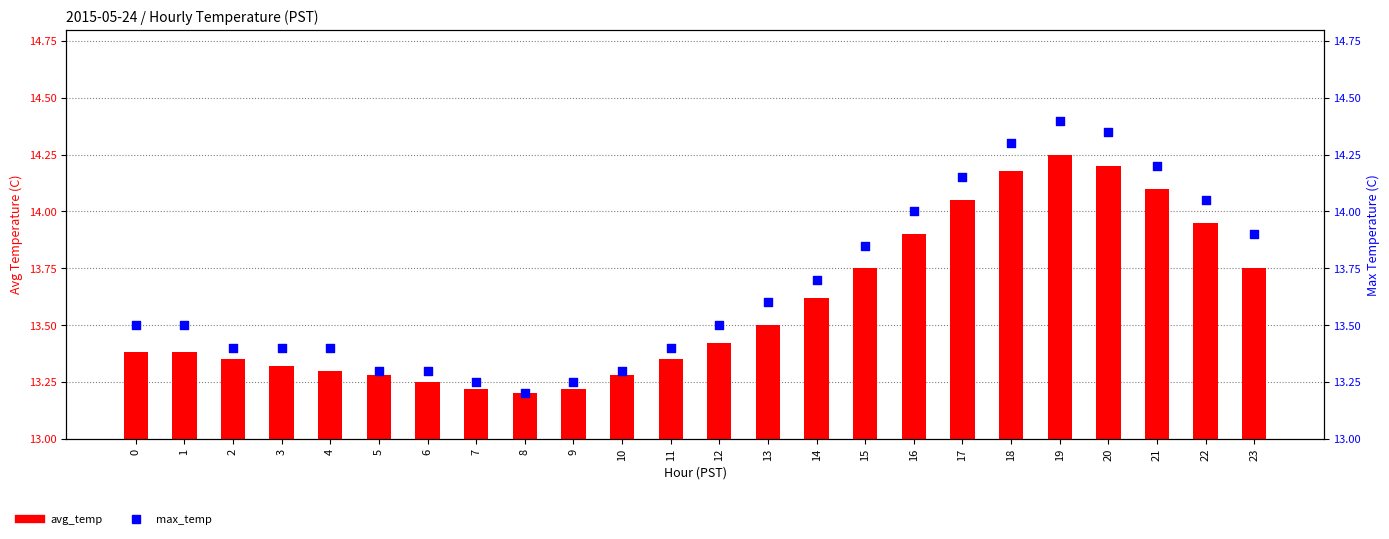

Is the value of avg_temp at 17 greater than the value of max_temp at 15?

Yes